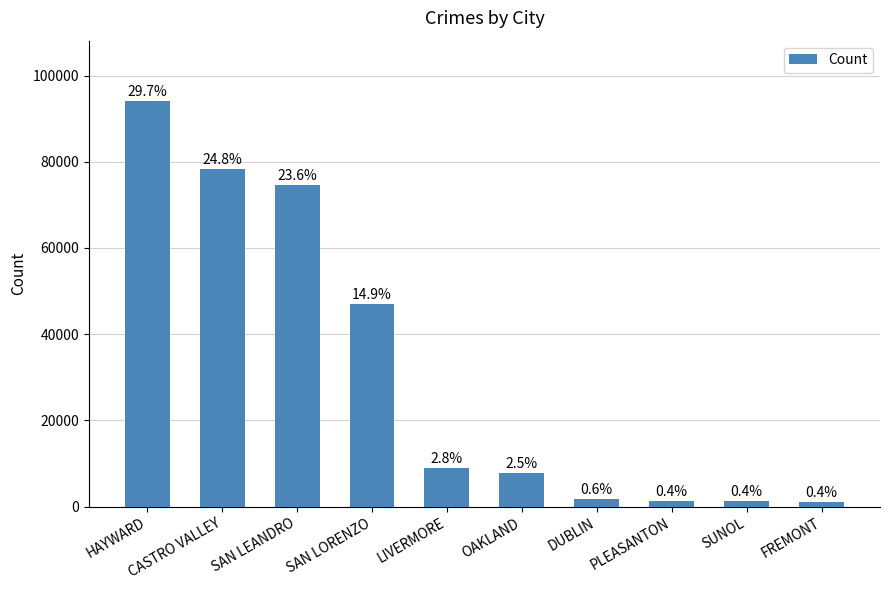

What is the average value?

31612